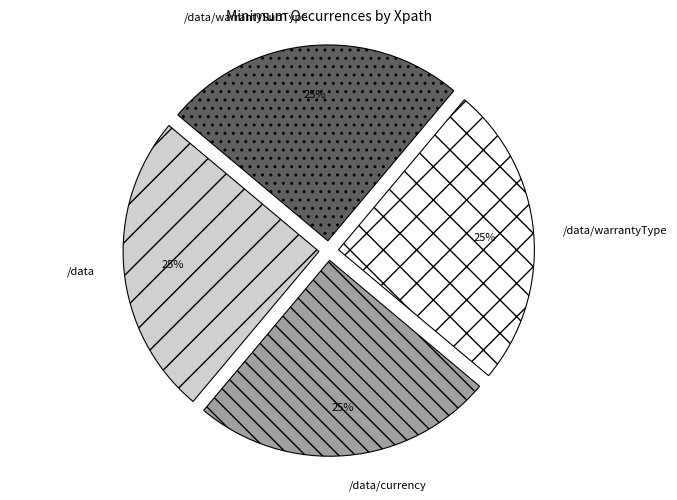

What is the ratio of the value at /data/warrantyType to the value at /data/warrantySubType?

1.0